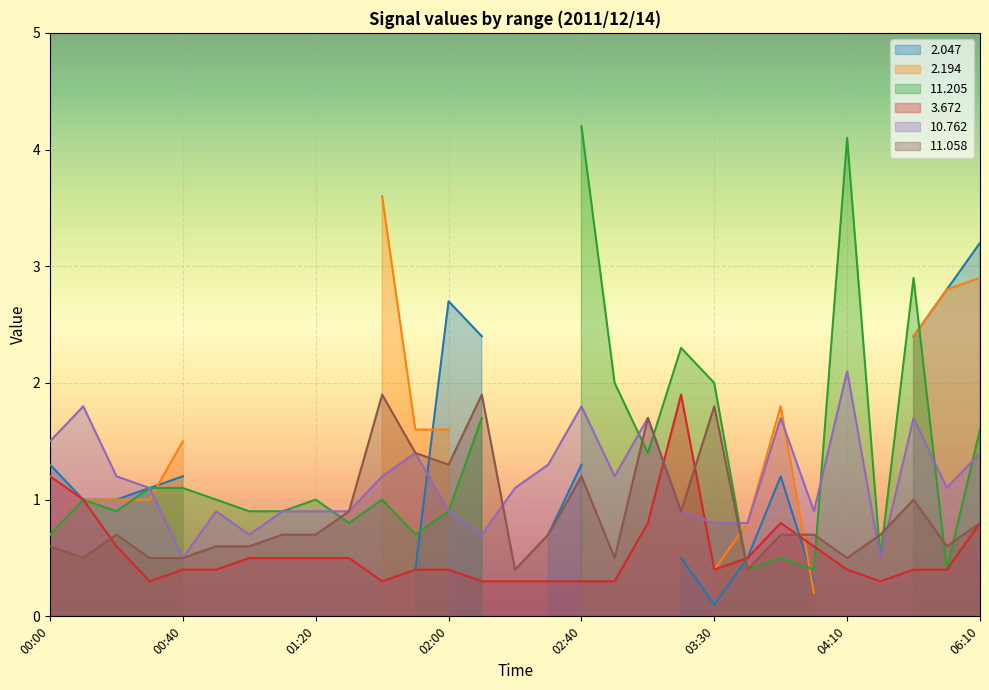

Between 02:50 and 01:20, which is larger?

01:20